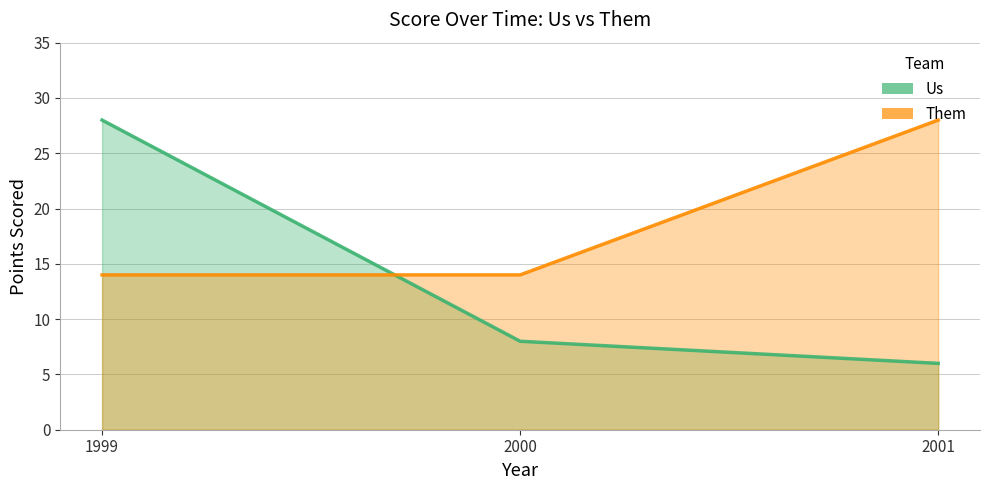

At which category is the sum across all series the highest?

1999